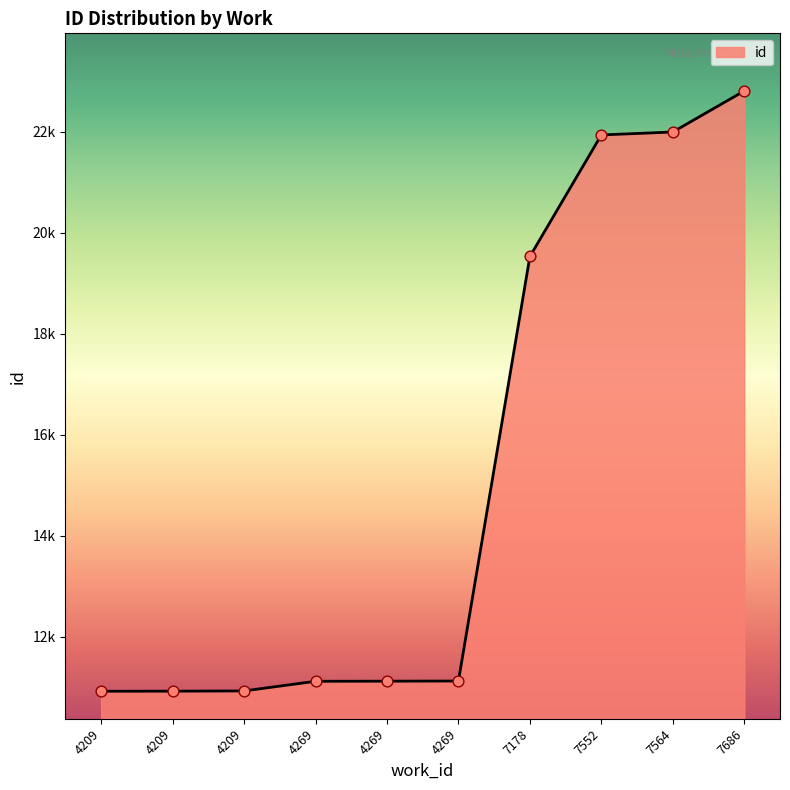

Between 4209 and 7564, which is larger?

7564